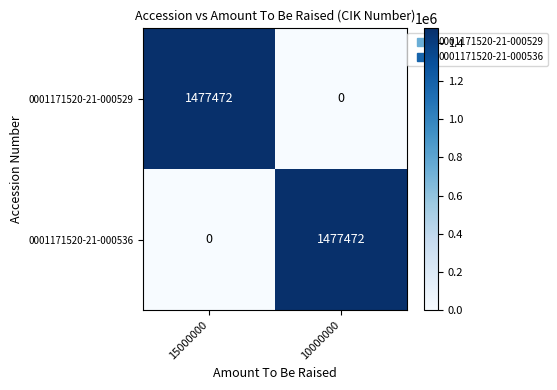

List the labels in order of 0001171520-21-000536 value, largest first.

10000000, 15000000